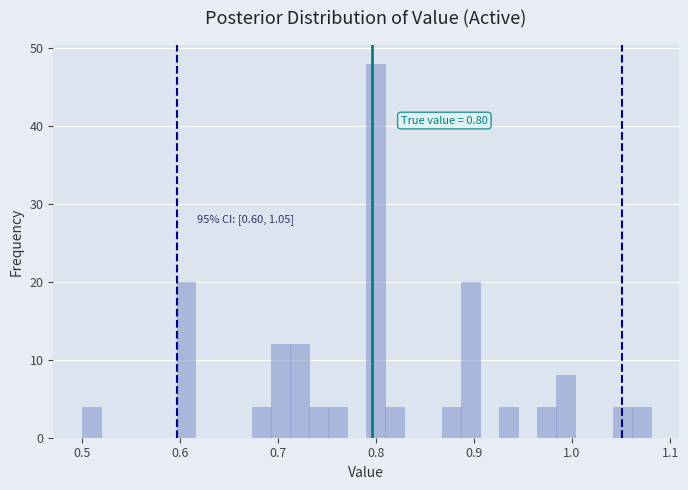

Read against the x-axis, roughly where is the centre of the tallest bar?

0.80